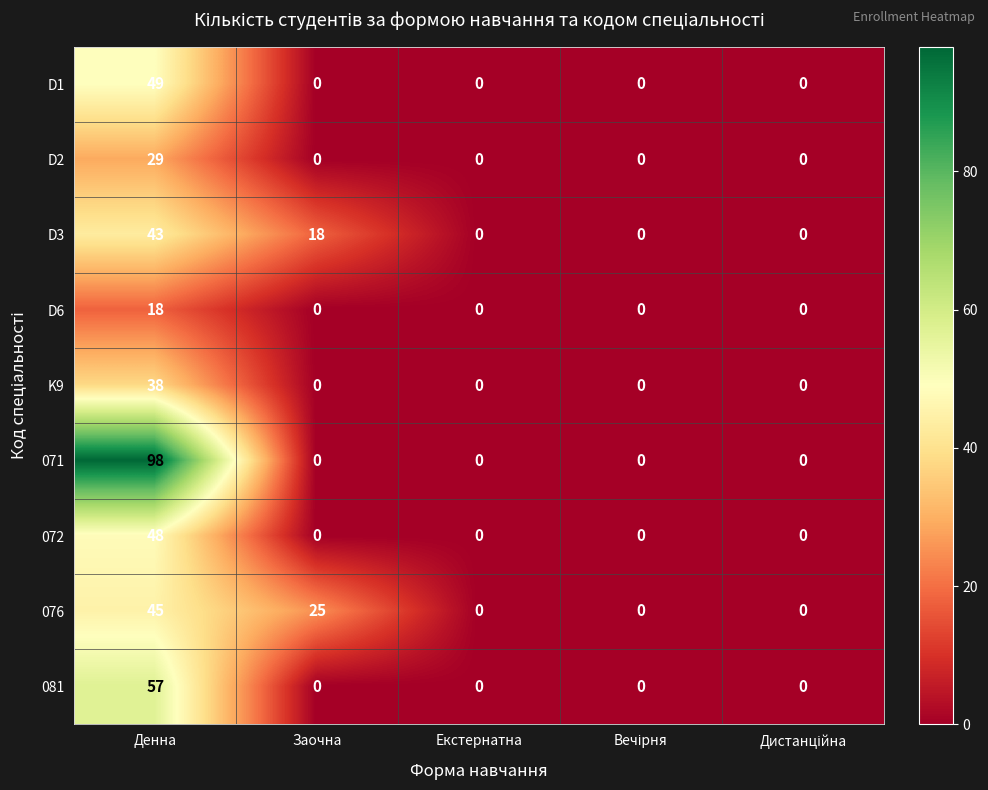

At which category does the chart reach its peak across all series?

Денна